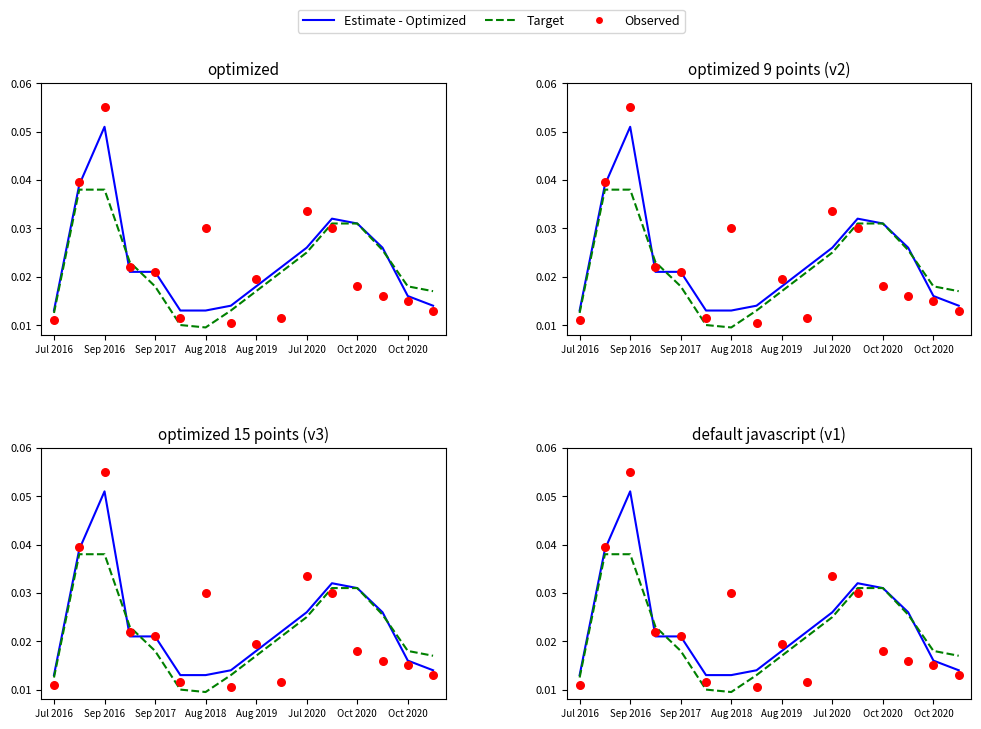

Is the value of Estimate - Optimized at Oct 2020 greater than the value of Target at Oct 2020?

No